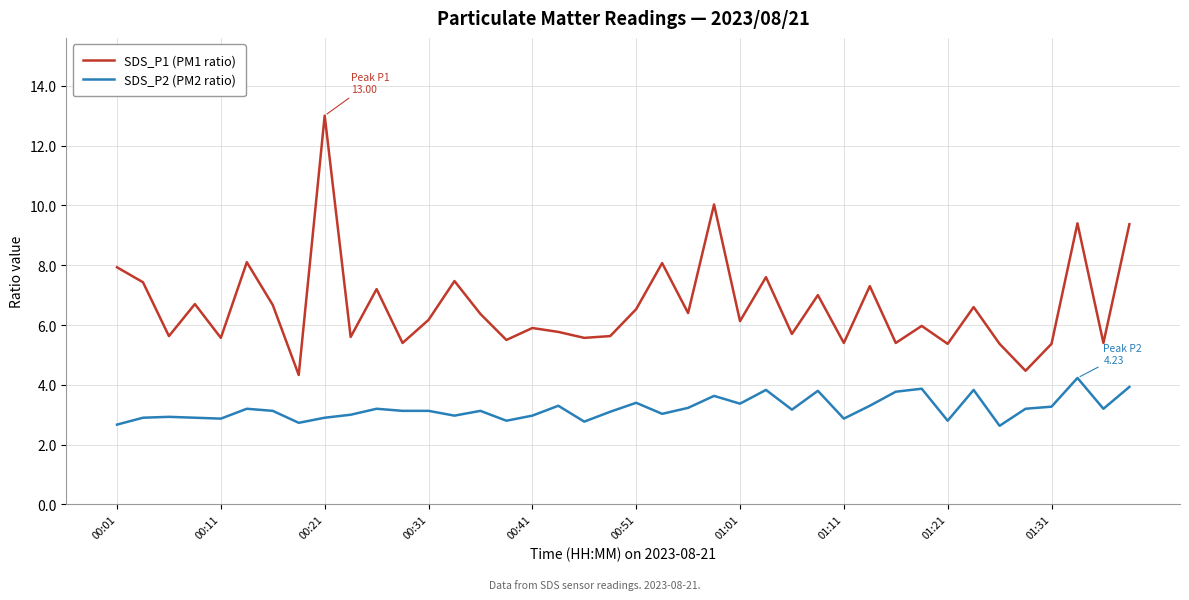

At how many categories does at least one series exceed 5?

38